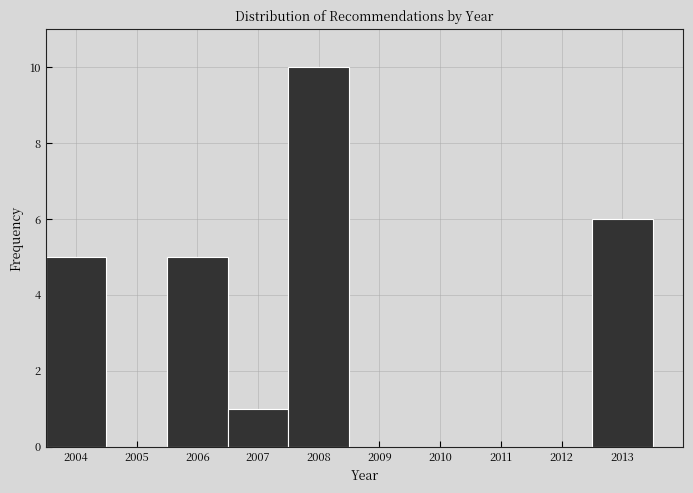

Which range on the x-axis has the tallest bar?

2007.5 to 2008.5